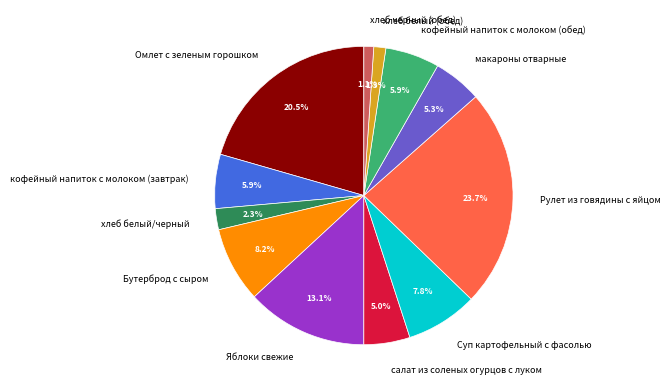

Which category has the biggest portion of the pie?

Рулет из говядины с яйцом